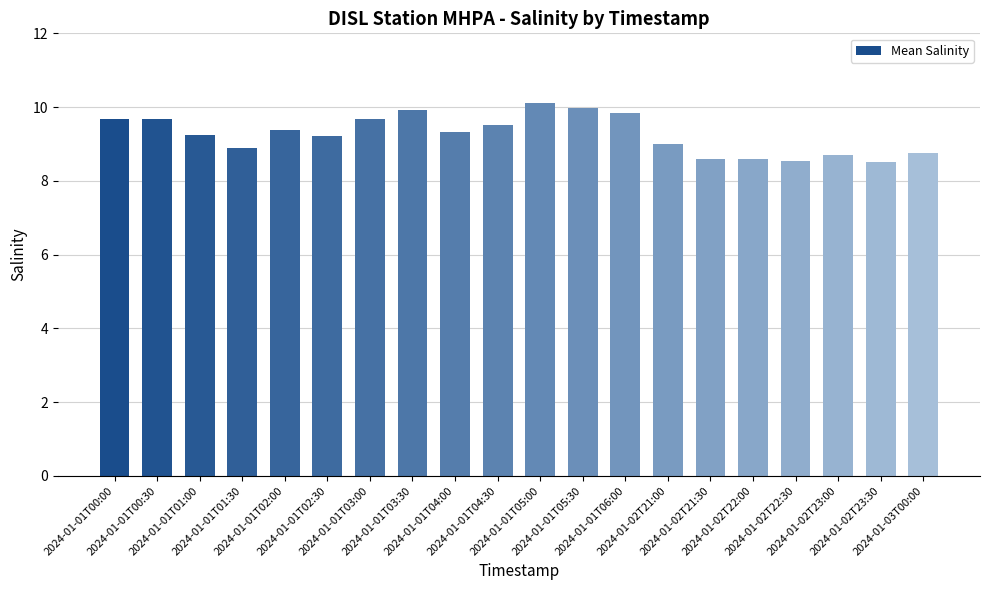

Where does the data first go above 9?

2024-01-01T00:00